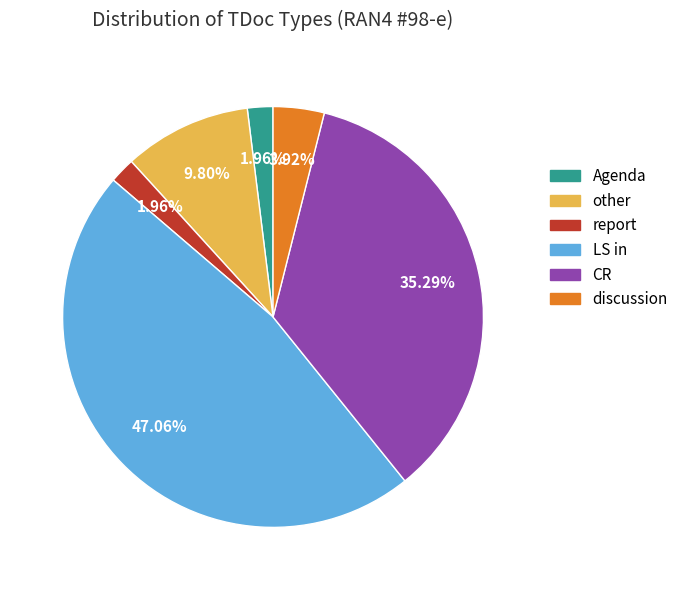

Which has a higher value, discussion or LS in?

LS in